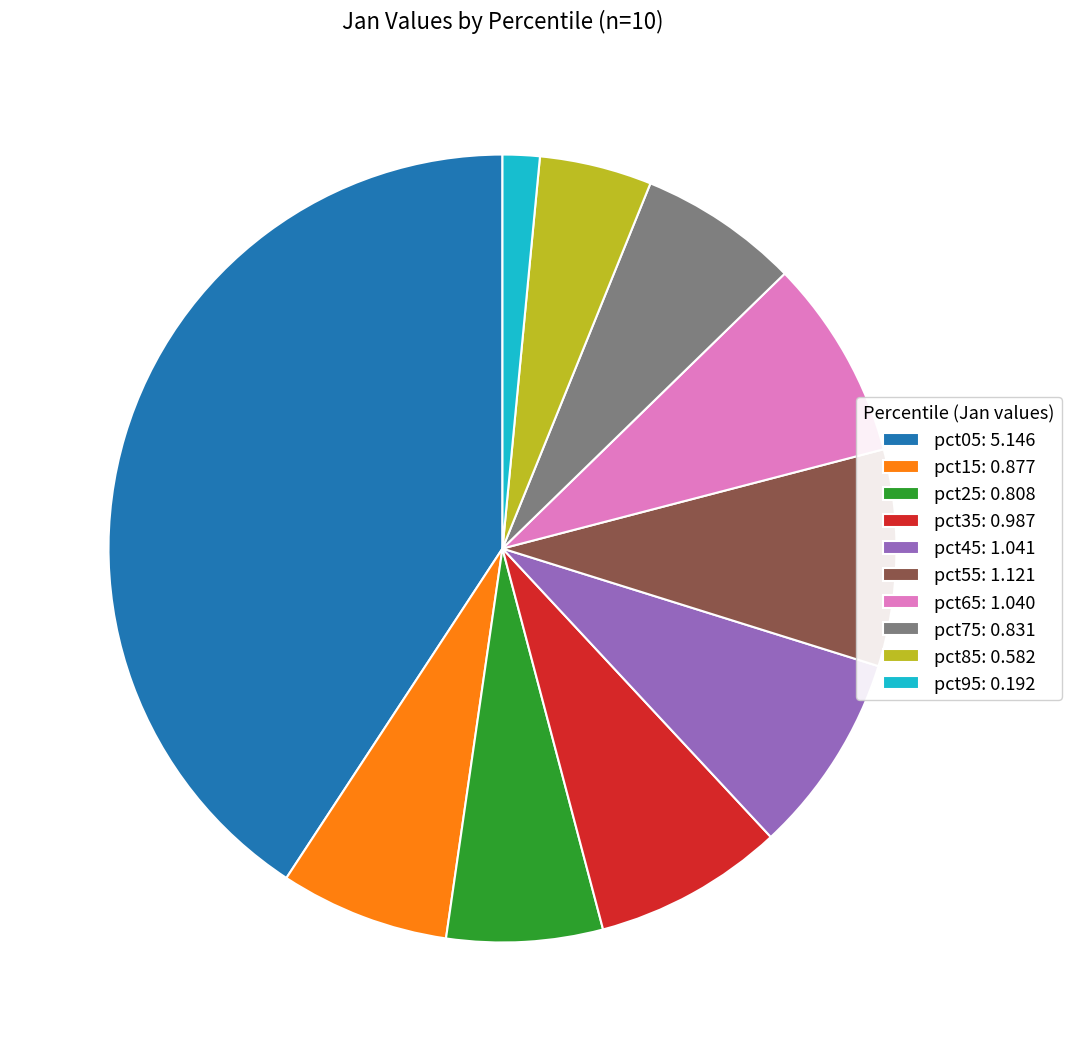

Is pct85 the majority of the pie?

No